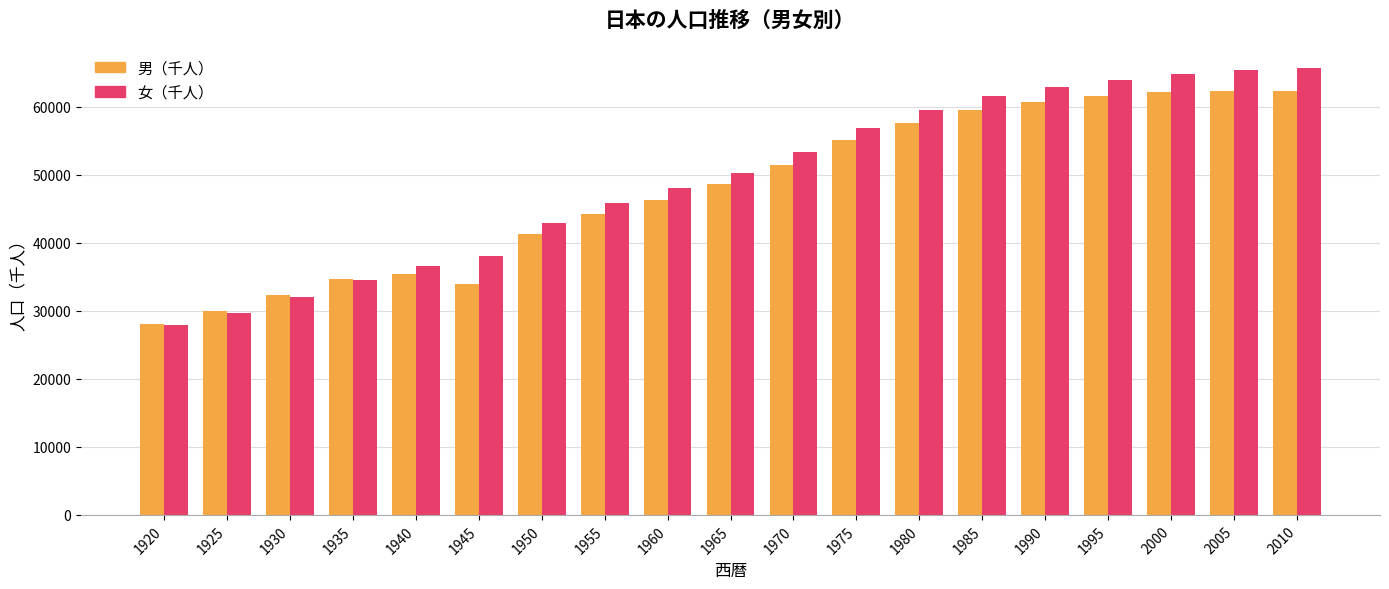

What is the average value of the 女（千人） series?

49471